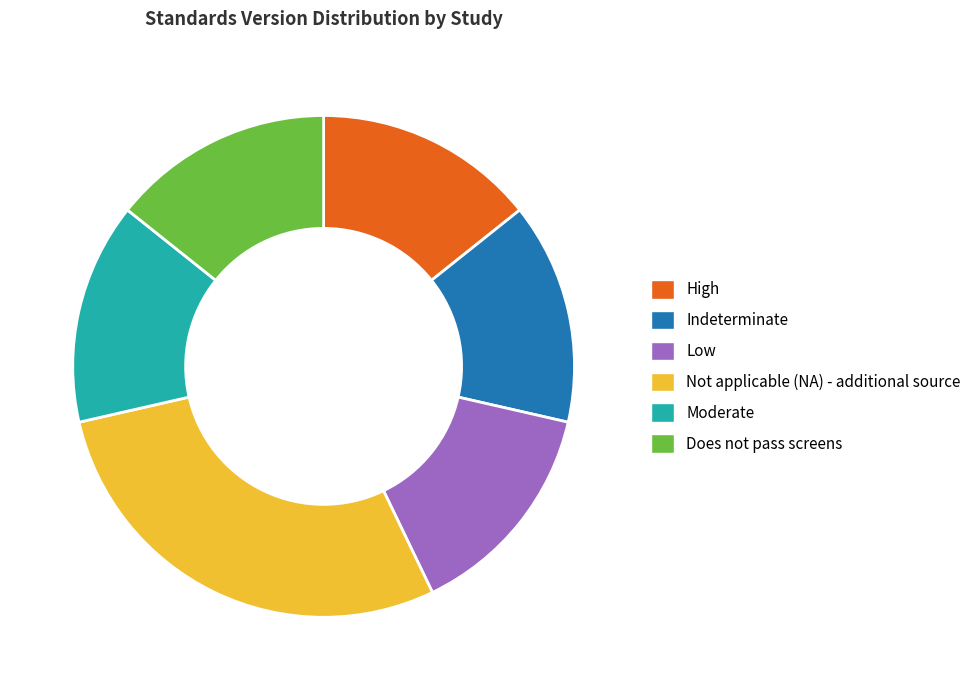

Do High and Low together represent more than half of the pie?

No